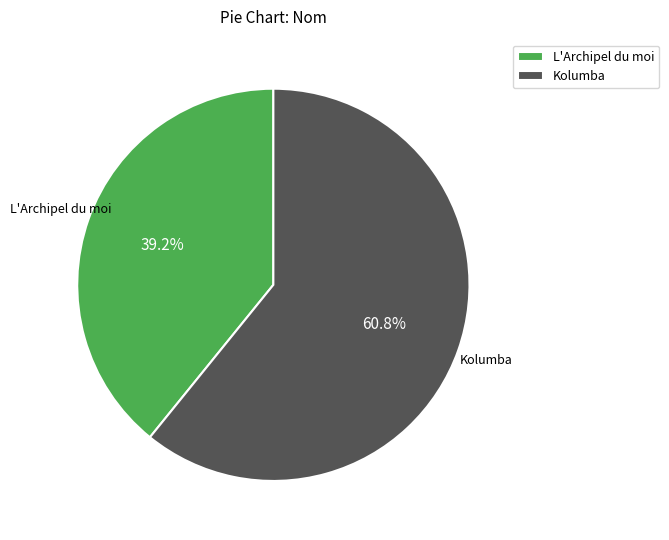

Count the number of slices in the pie.

2